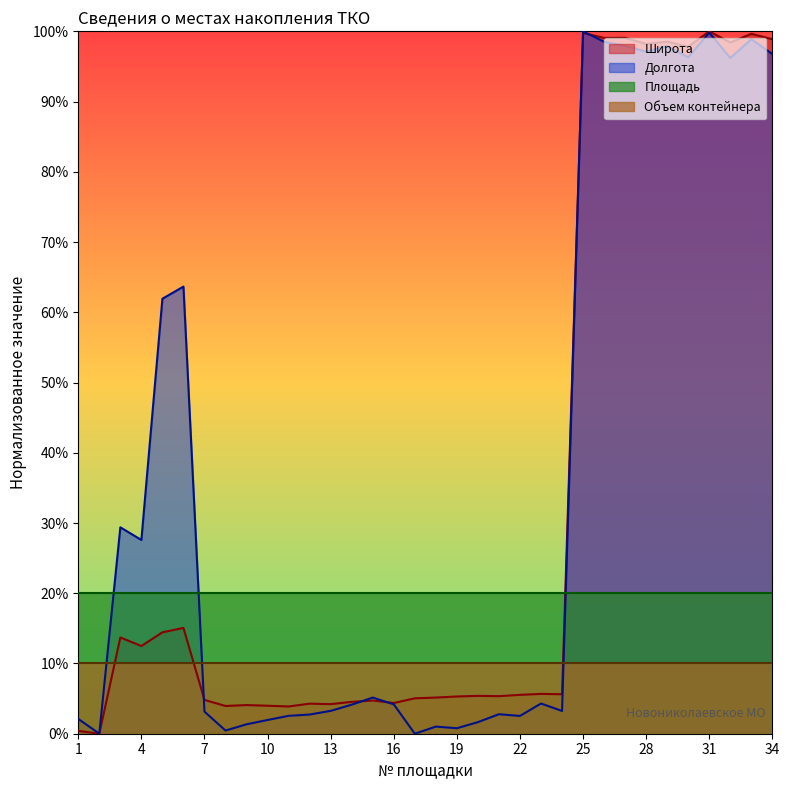

How many lines are shown in the chart?

4